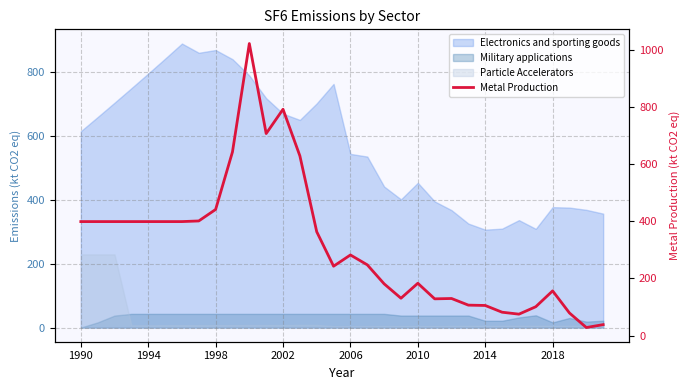

Reading left to right, list all the values displayed in this chart.

399.1	399.1	399.1	399.1	399.1	399.1	399.1	401.3	441.5	643.0	1022.3	707.1	792.2	629.1	363.6	242.9	282.3	247.7	181.2	130.8	183.2	128.7	129.9	106.6	105.5	81.9	75.1	101.1	156.5	79.1	28.3	38.4